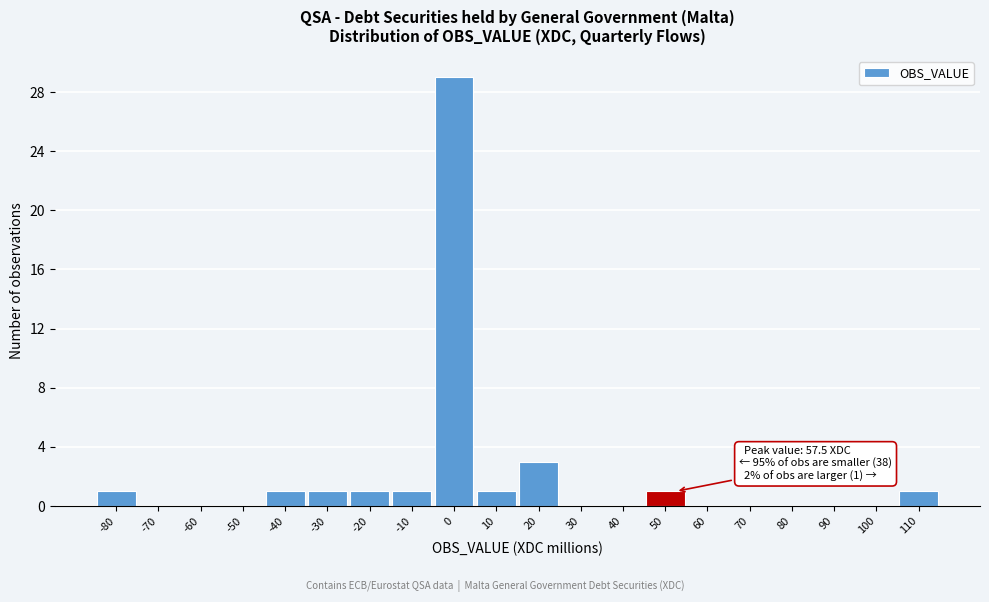

Reading left to right, list all the values displayed in this chart.

-80=1	-70=0	-60=0	-50=0	-40=1	-30=1	-20=1	-10=1	0=29	10=1	20=3	30=0	40=0	50=1	60=0	70=0	80=0	90=0	100=0	110=1